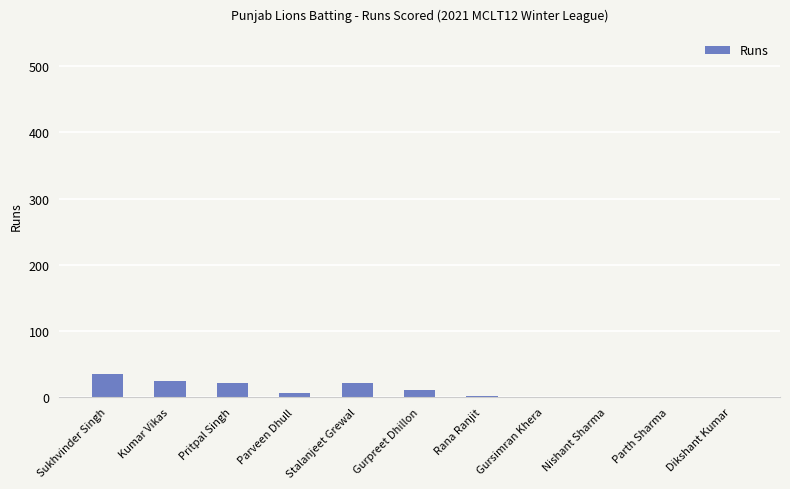

What is the change in value from Pritpal Singh to Parth Sharma?

-22